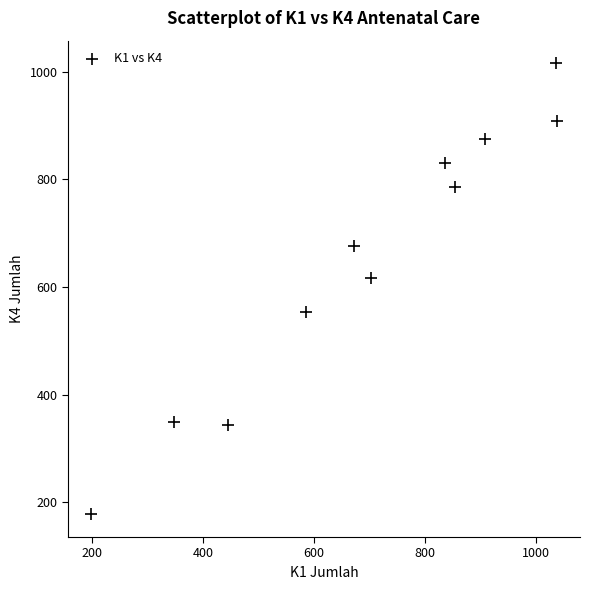

What is the range of Y values (max minus min)?

839